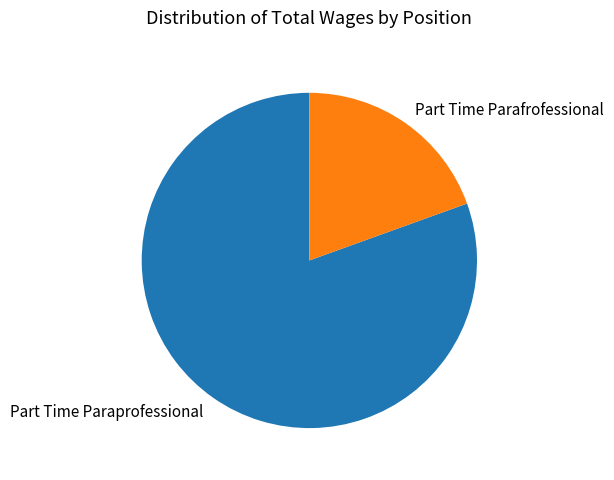

How many slices are in this pie chart?

2